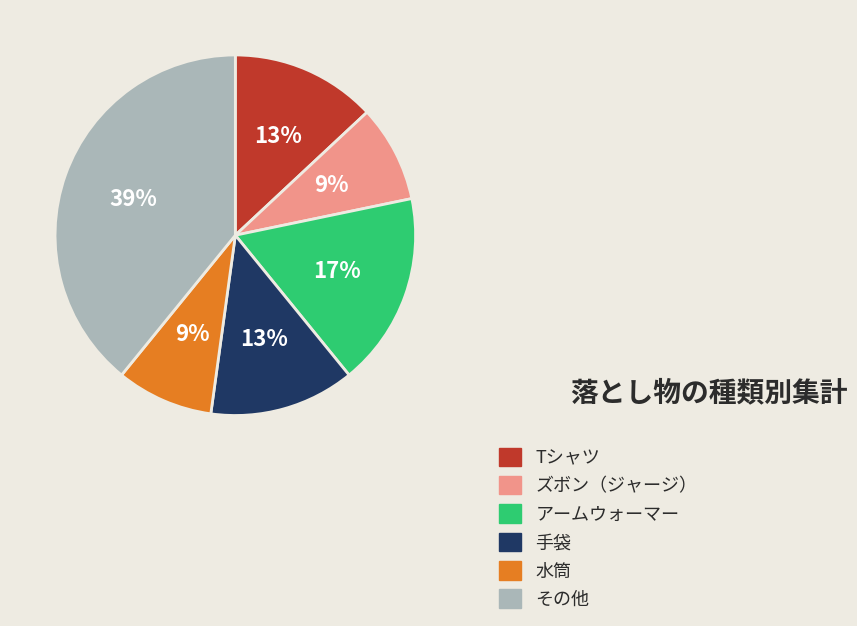

What percentage is the 水筒 slice, to the nearest percent?

9%